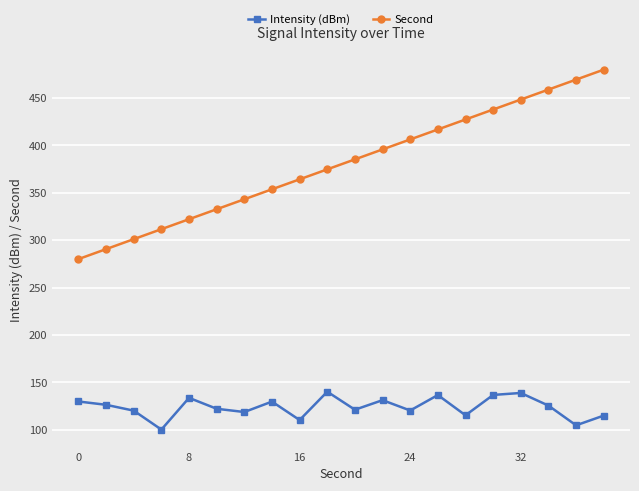

What is the value of the Intensity (dBm) point at the 12th from the left?

131.1